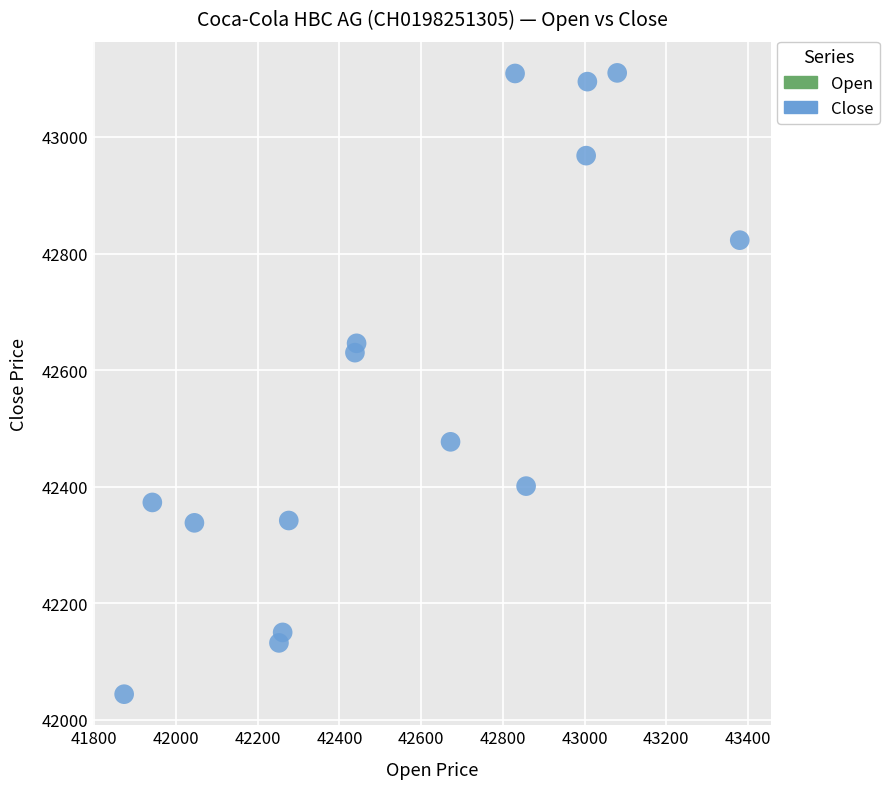

What Y value in the scatter plot is closest to 42577?

42630